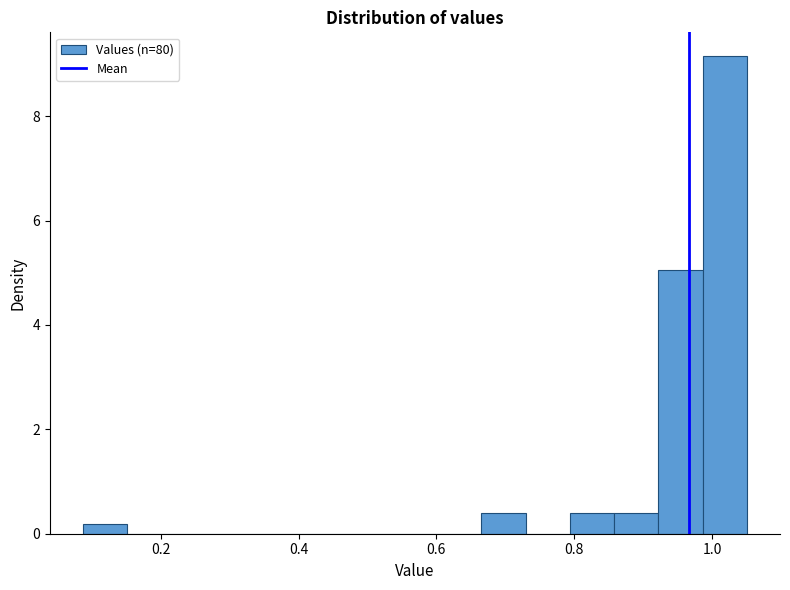

Read against the x-axis, roughly where is the centre of the tallest bar?

1.02